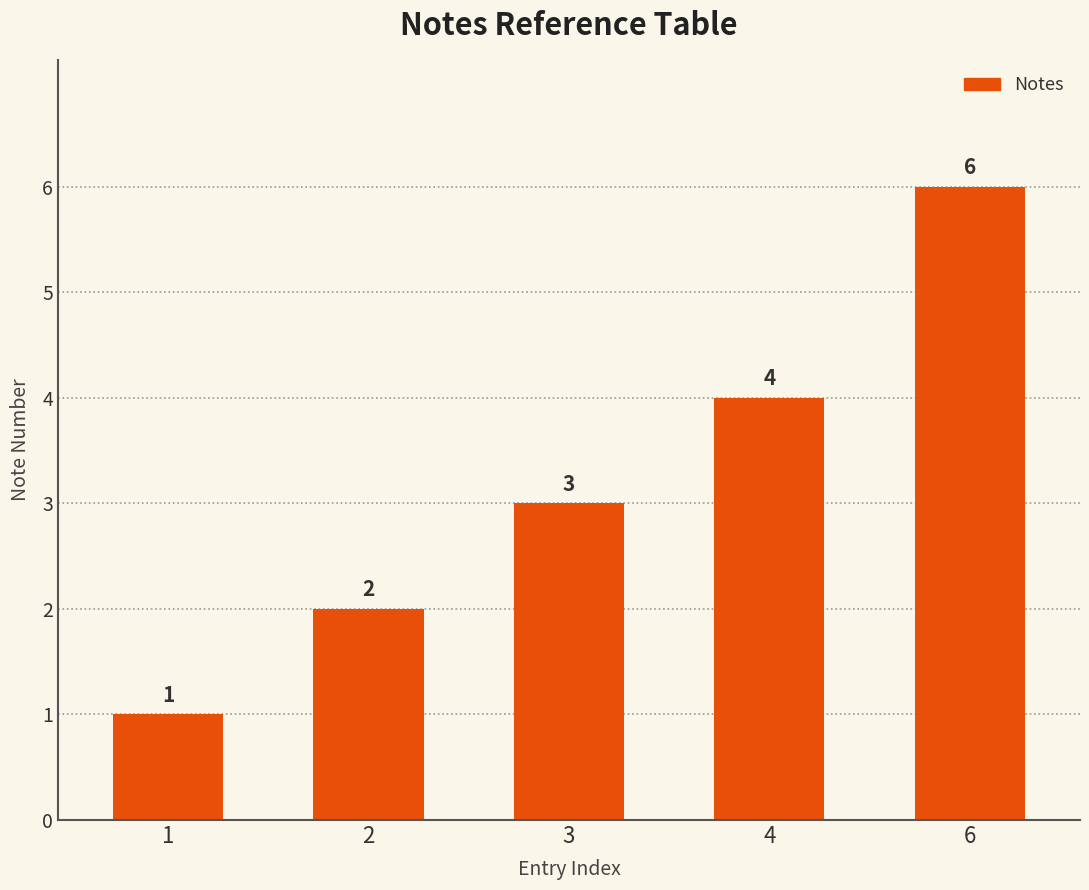

Rank the categories by value from lowest to highest.

1, 2, 3, 4, 6